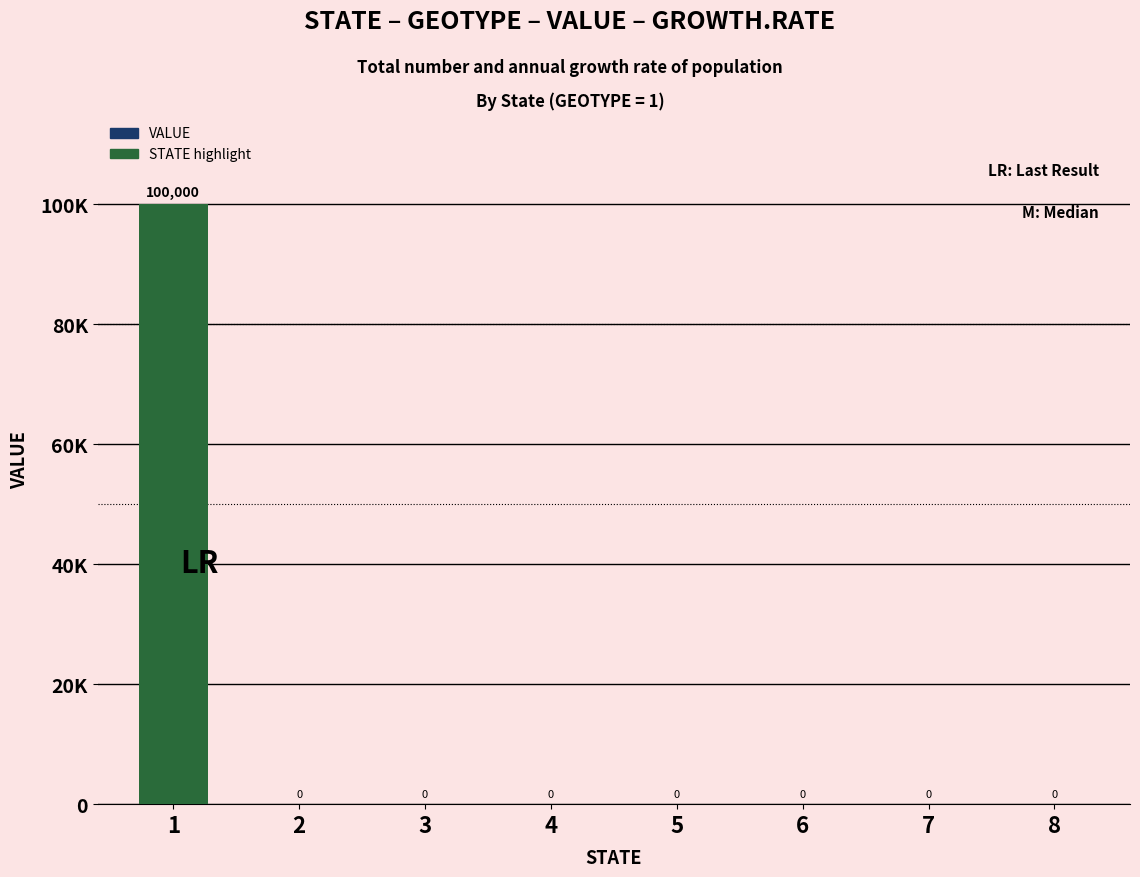

True or false: the data shows 0 at 5.

True